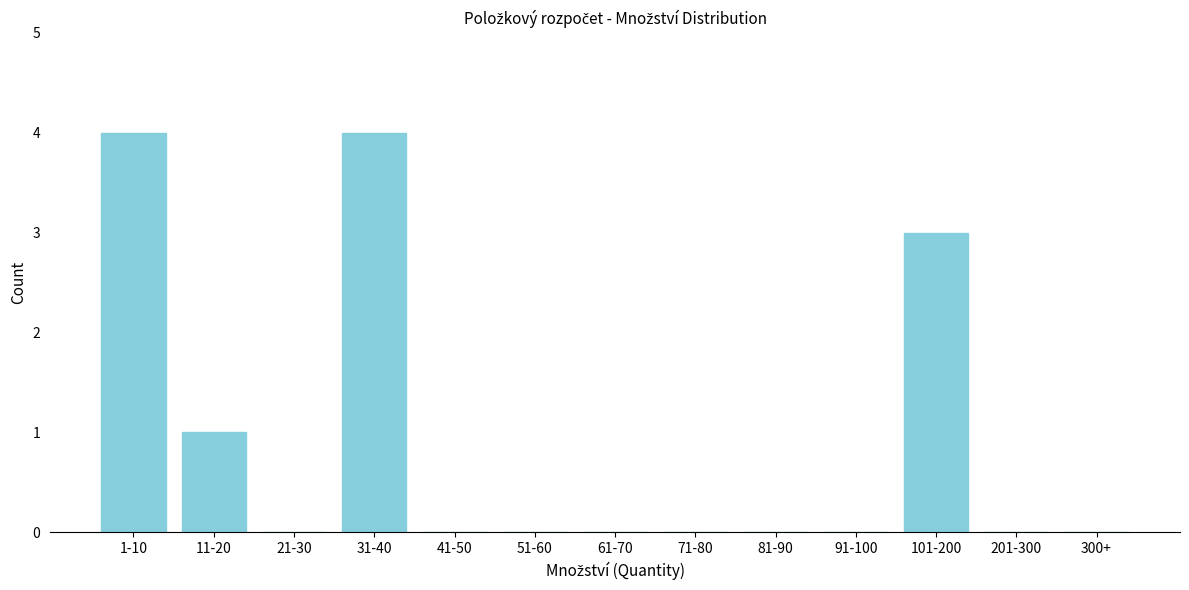

Reading left to right, extract all data points from this chart.

1-10=4	11-20=1	21-30=0	31-40=4	41-50=0	51-60=0	61-70=0	71-80=0	81-90=0	91-100=0	101-200=3	201-300=0	300+=0